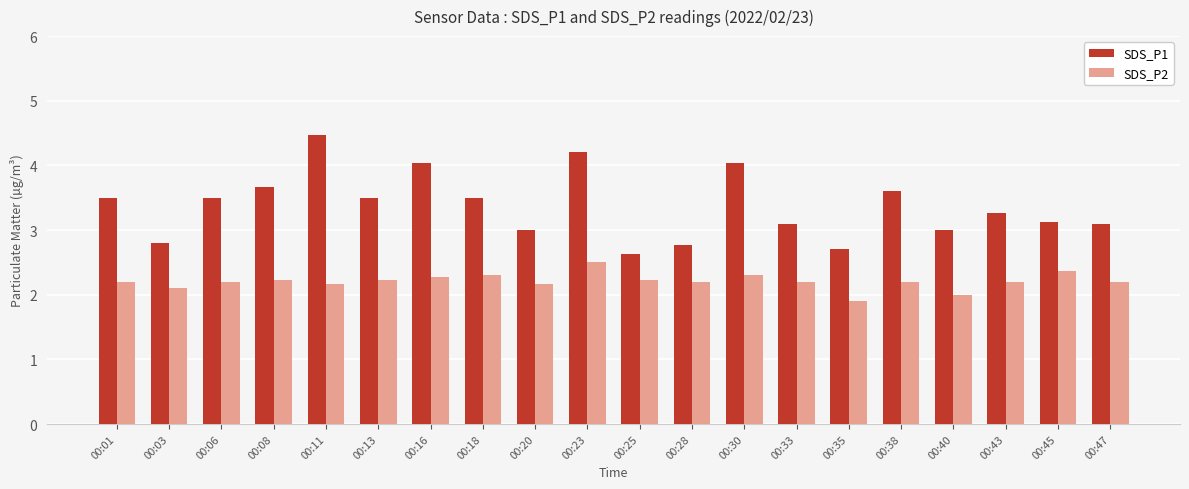

Where does the SDS_P2 series first go above 2?

00:01